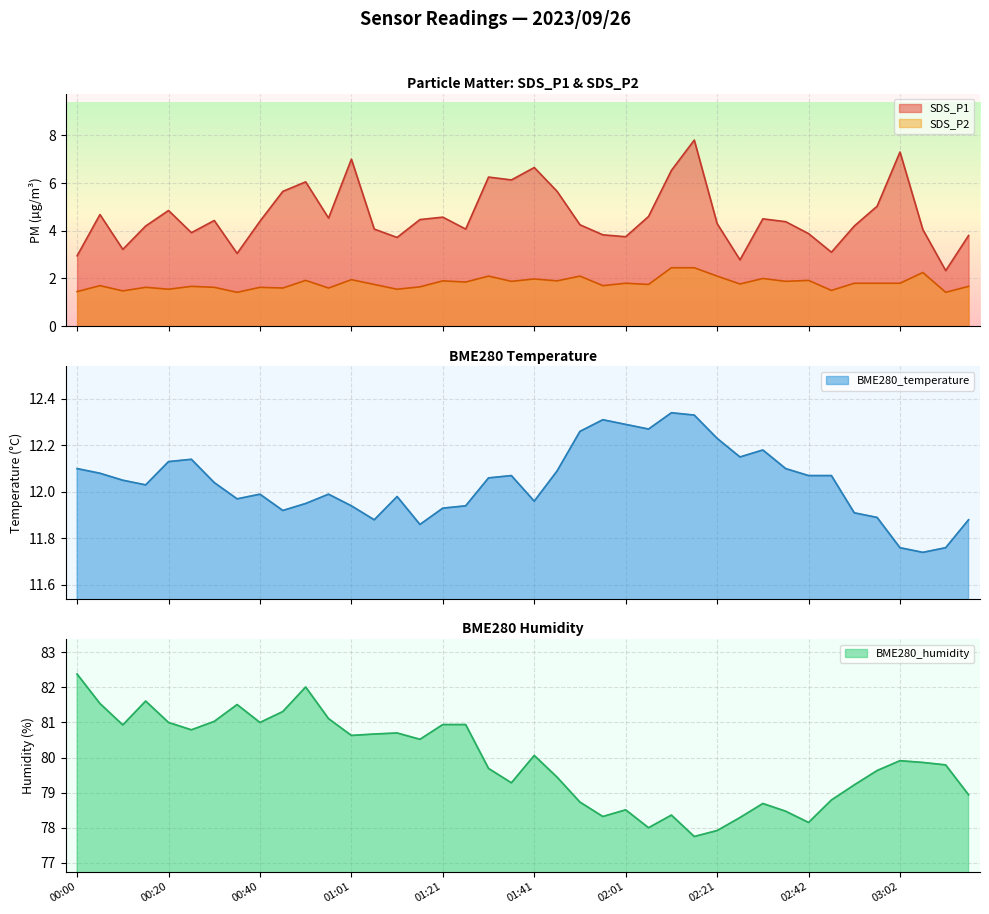

How many interior local peaks does the SDS_P2 series have?

14